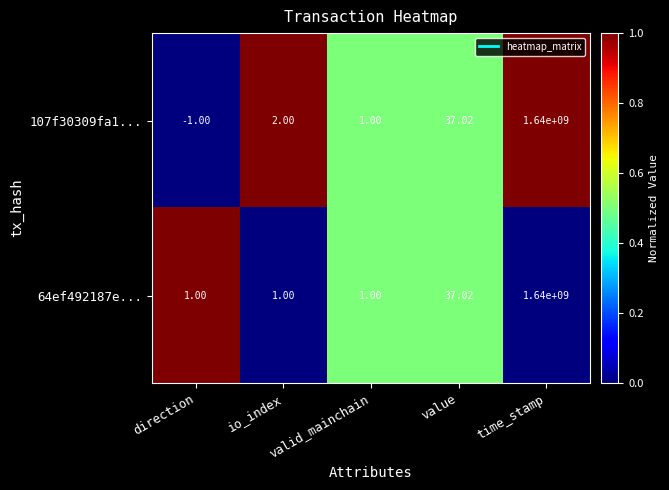

Which series has the largest total across all categories?

64ef492187e...